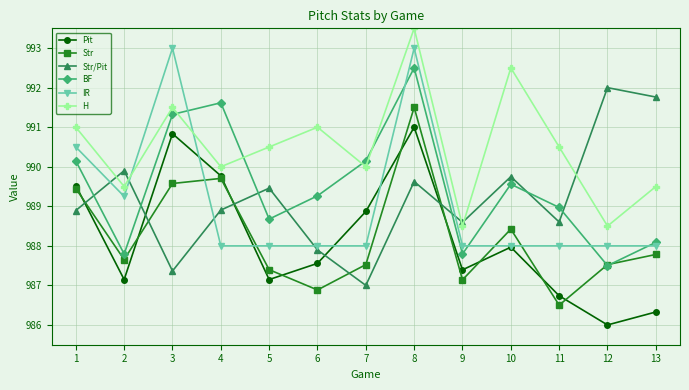

What is the sum of the Str values at 10 and 13?

1976.2